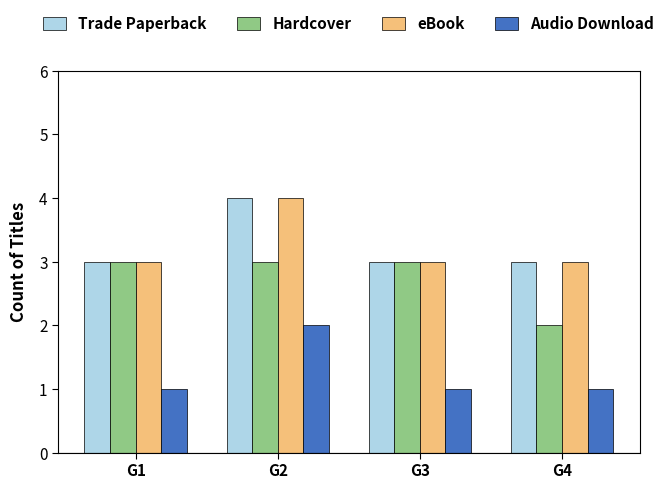

What is the difference between the highest and lowest values at G2?

2